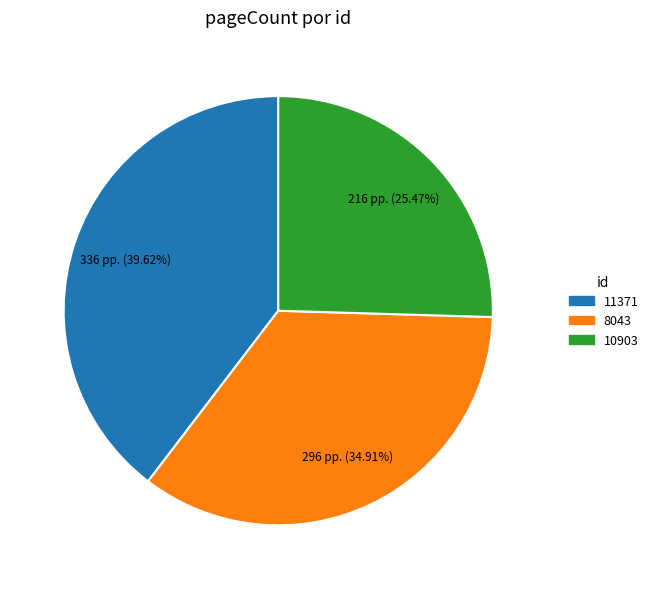

Do 11371 and 10903 together represent more than half of the pie?

Yes